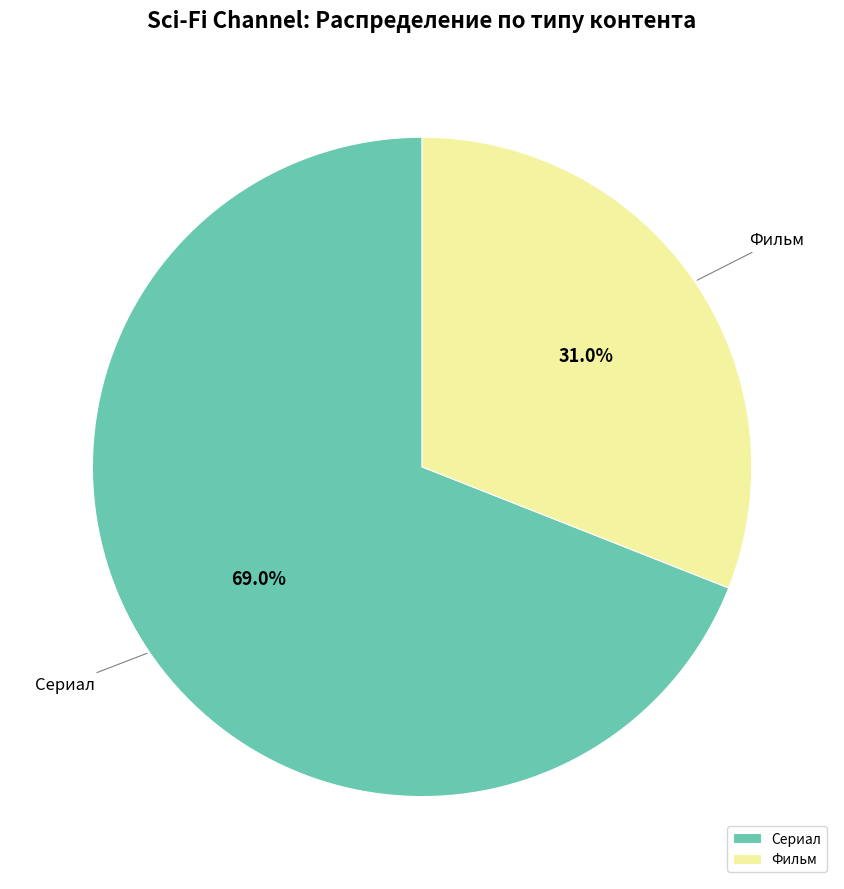

Is there any slice that represents more than half of the pie?

Yes